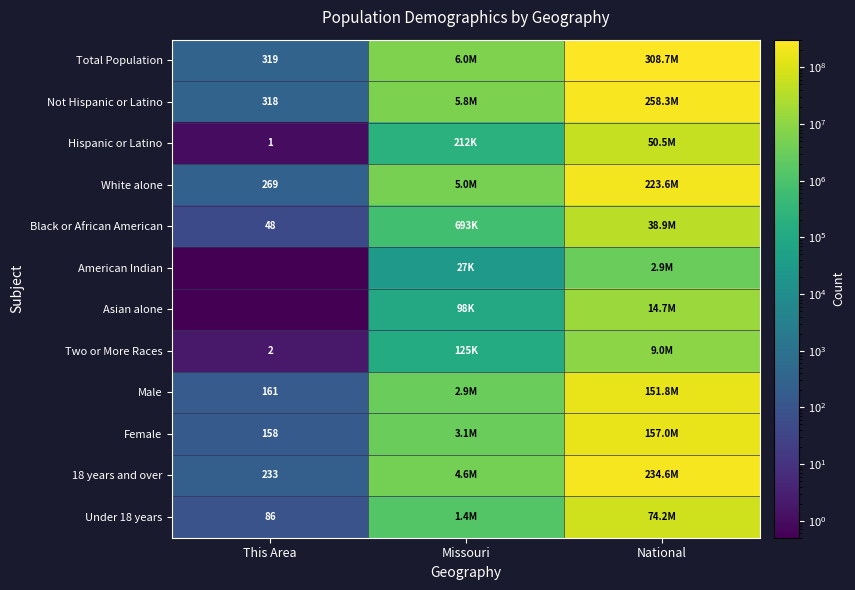

The value of Not Hispanic or Latino at This Area is 67.0. True or false?

False